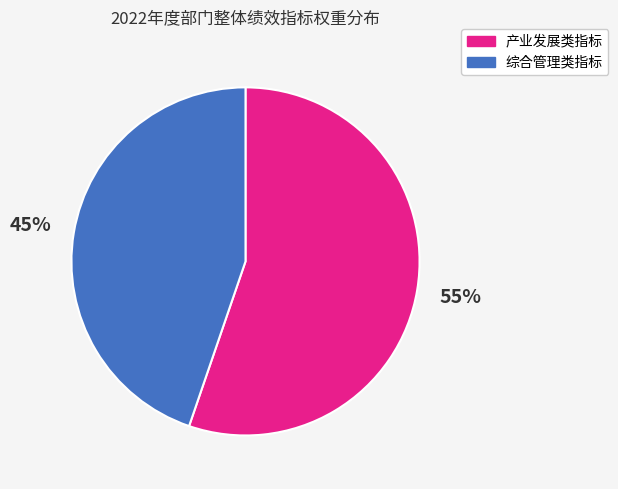

To the nearest percent, what is the average slice percentage?

50%